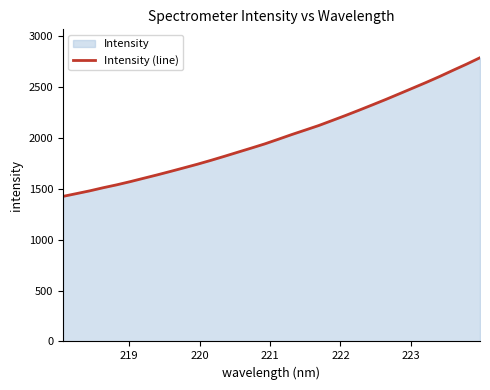

True or false: there are more than 0 points higher than both neighbors.

False